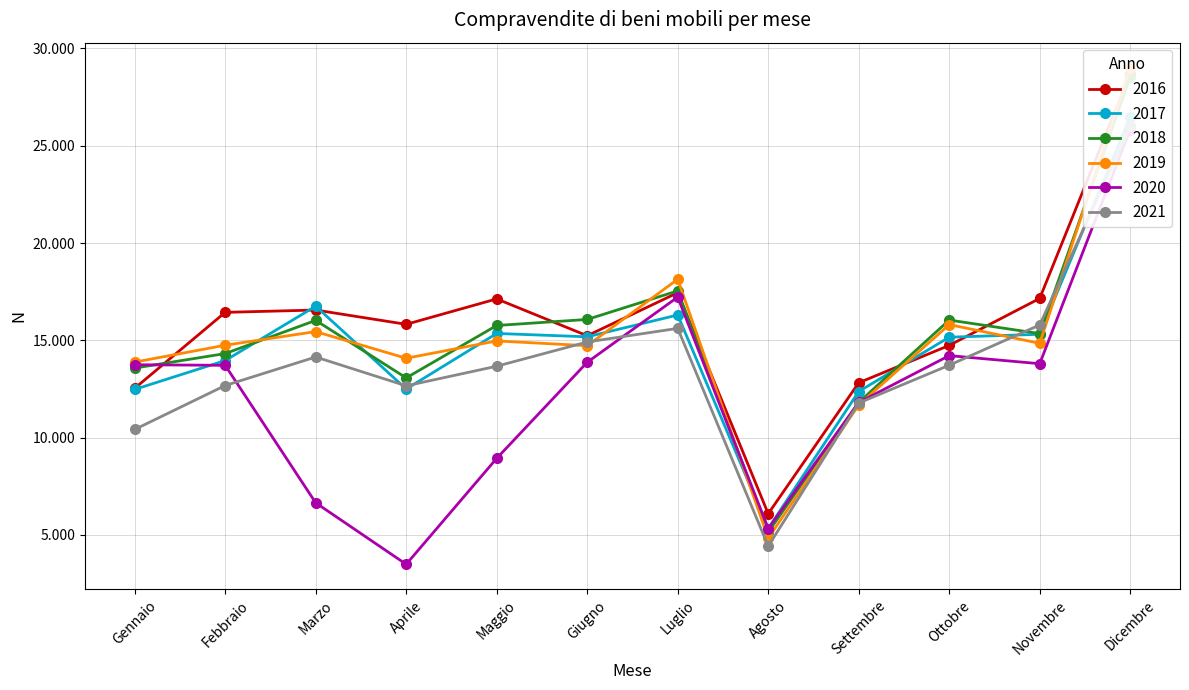

What is the label of the 12th point from the right?

Gennaio